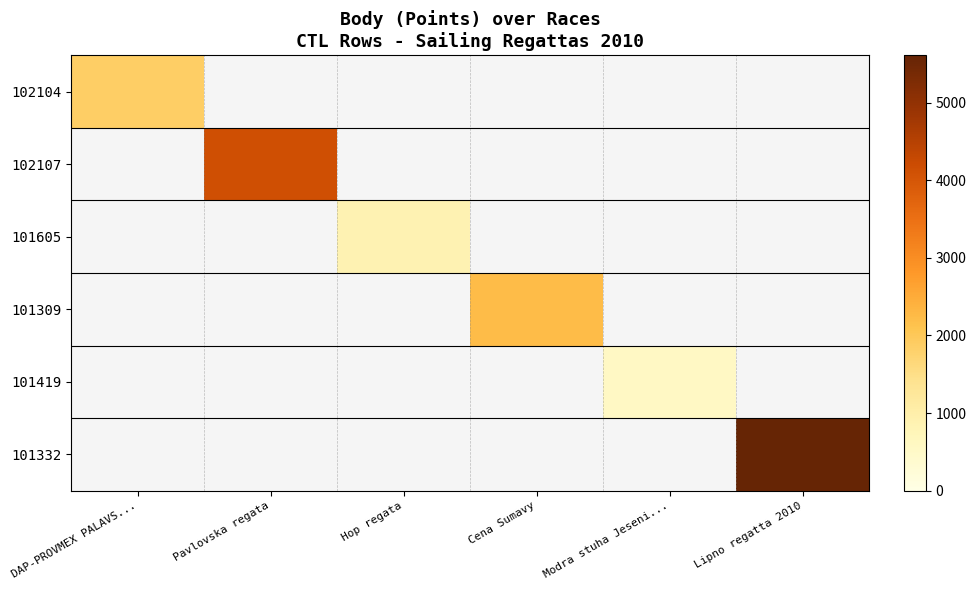

At Modra stuha Jeseni..., list the series in order from largest to smallest.

102104, 102107, 101605, 101309, 101419, 101332